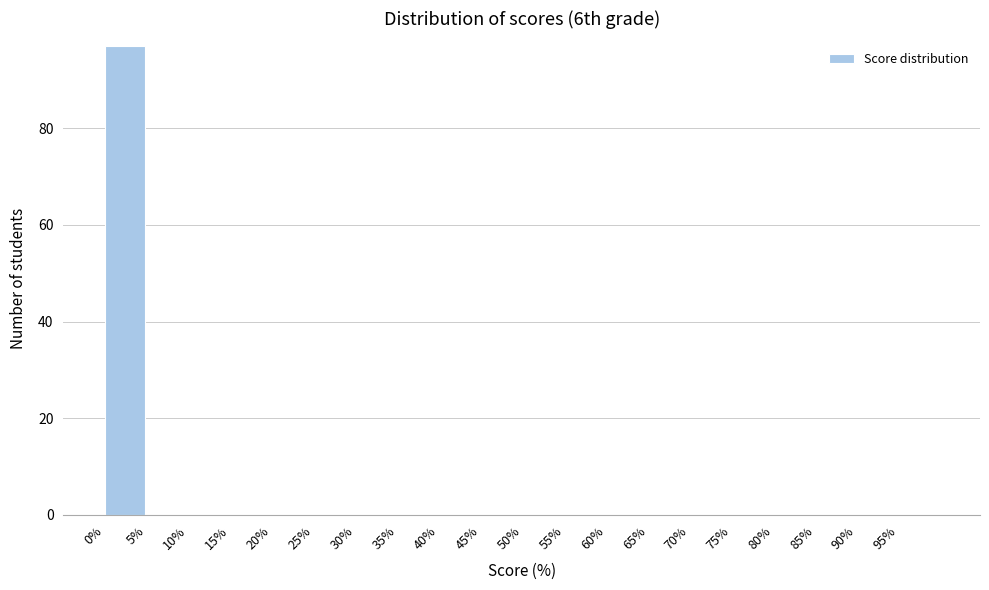

Reading left to right, transcribe this chart: for each bar, give the range it covers on the x-axis and its height. The values are not printed on the chart, so give them approximately, as read against the axis.

0 to 5: 98
5 to 10: 0
10 to 15: 0
15 to 20: 0
20 to 25: 0
25 to 30: 0
30 to 35: 0
35 to 40: 0
40 to 45: 0
45 to 50: 0
50 to 55: 0
55 to 60: 0
60 to 65: 0
65 to 70: 0
70 to 75: 0
75 to 80: 0
80 to 85: 0
85 to 90: 0
90 to 95: 0
95 to 100: 0